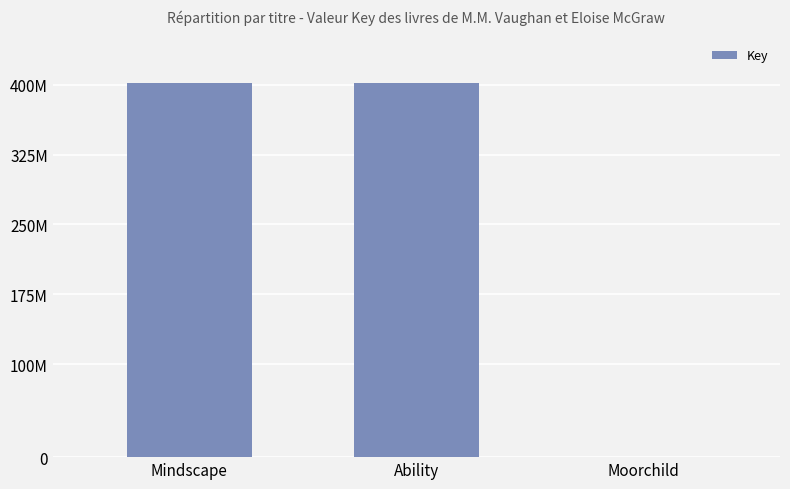

Rank the categories by value from highest to lowest.

Mindscape, Ability, Moorchild